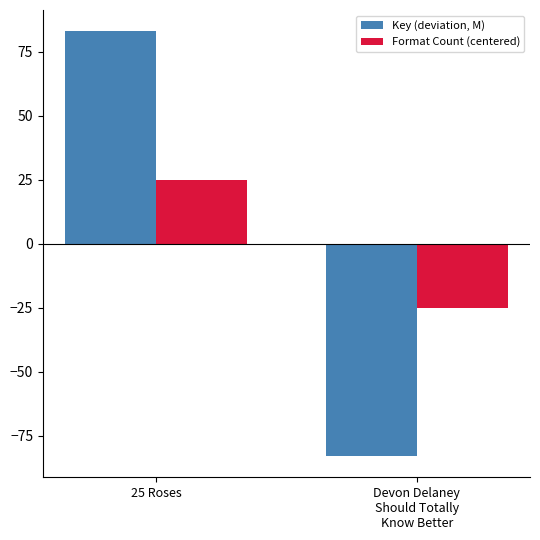

How many bars are there in total?

4